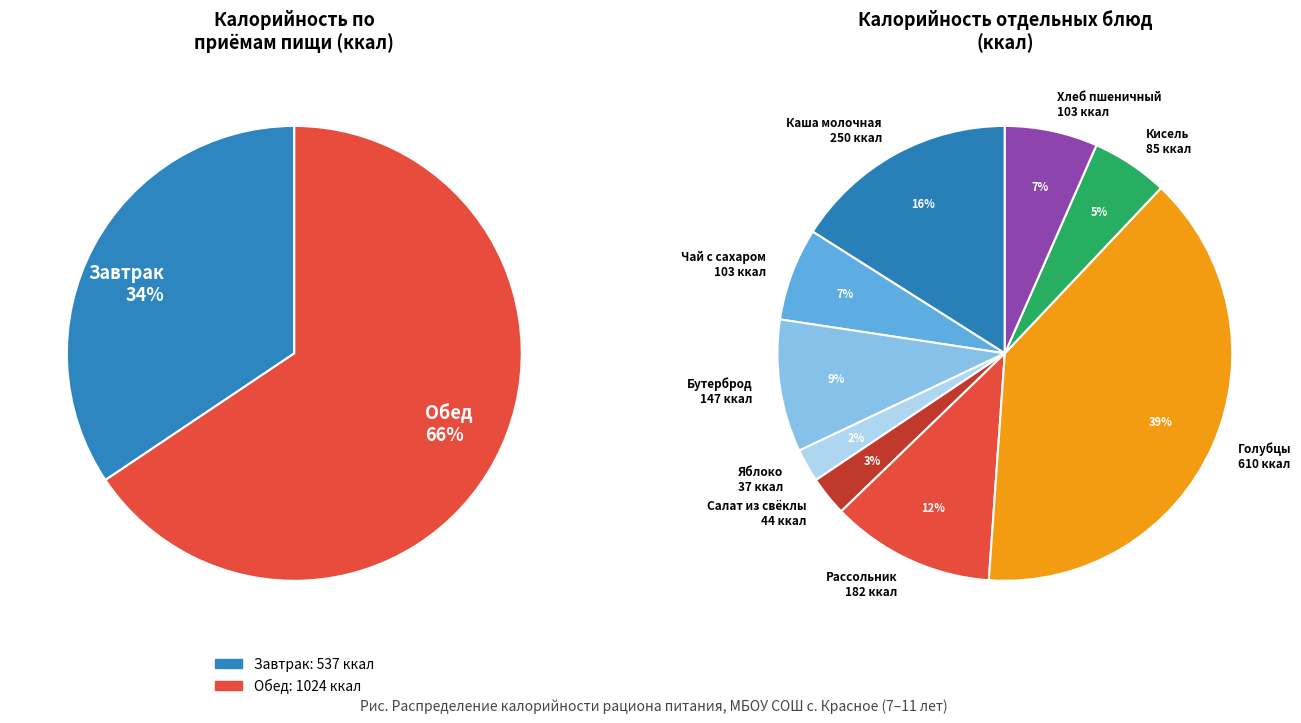

What is the ratio of the value at Завтрак to the value at Обед?

0.5